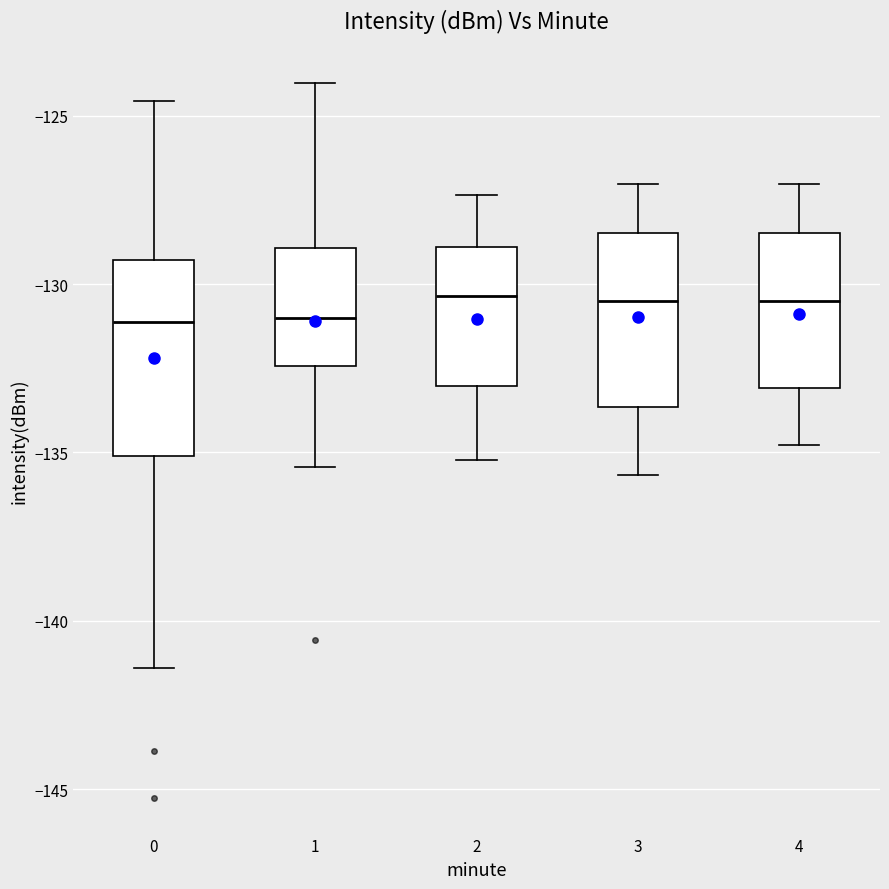

Reading left to right, read every box against the y-axis: the position of its median line, the range the box covers, and the ends of its whiskers. The values are not printed on the chart, so give them approximately, as read against the axis.

0: median -131.0, box -135.0 to -129.5, whiskers -141.5 to -124.5
1: median -131.0, box -132.5 to -129.0, whiskers -135.5 to -124.0
2: median -130.5, box -133.0 to -129.0, whiskers -135.0 to -127.5
3: median -130.5, box -133.5 to -128.5, whiskers -135.5 to -127.0
4: median -130.5, box -133.0 to -128.5, whiskers -135.0 to -127.0